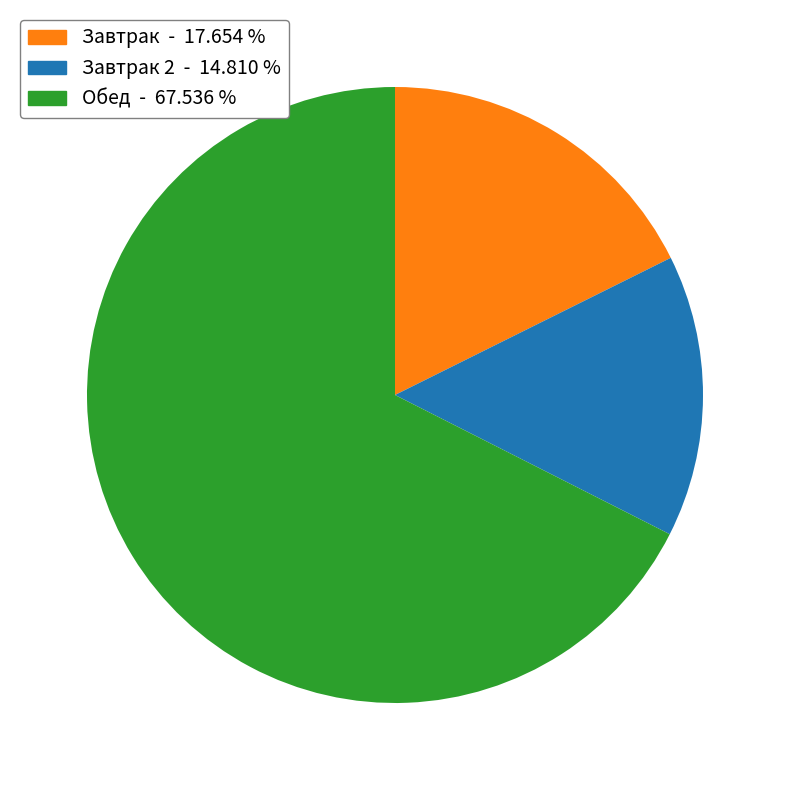

Is there any slice that represents more than half of the pie?

Yes